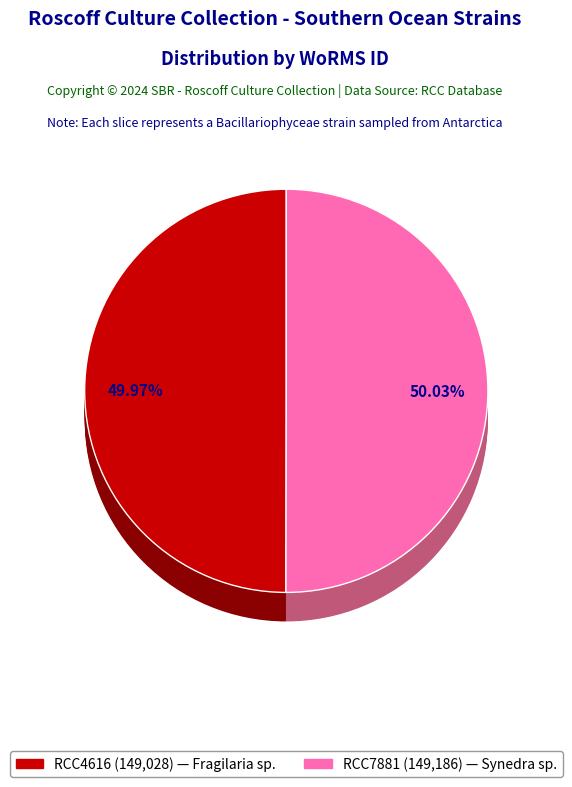

To the nearest percent, what percentage of the pie is RCC4616?

50%